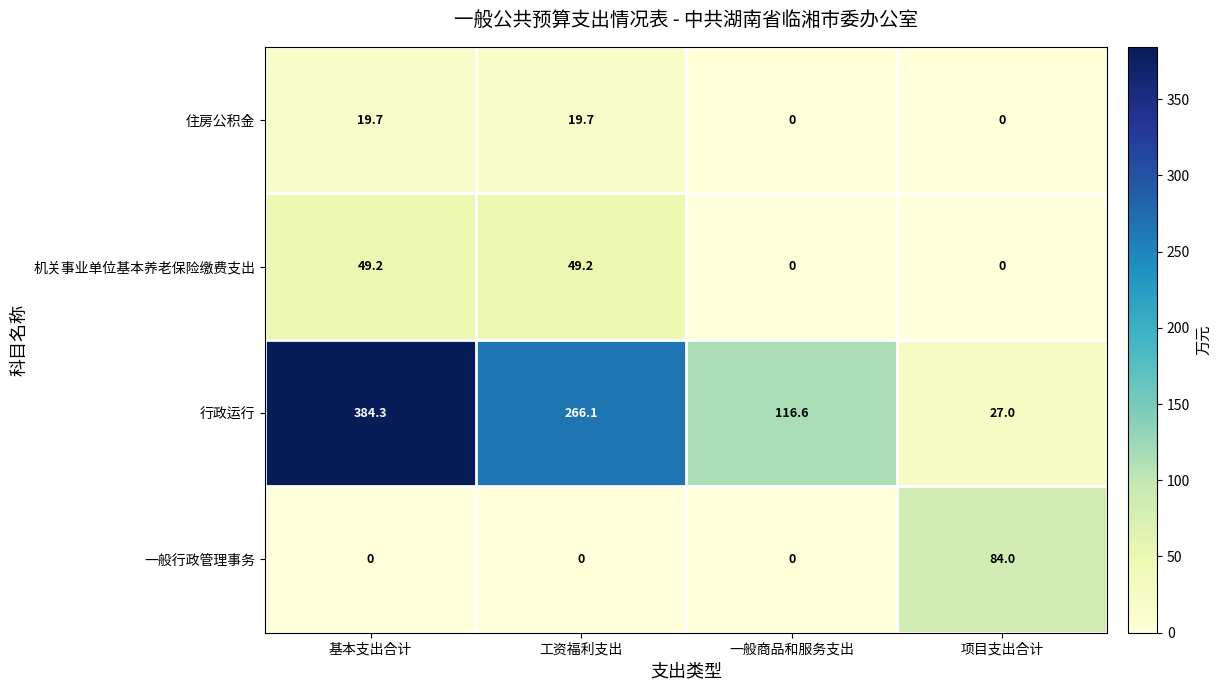

The 机关事业单位基本养老保险缴费支出 series shows 0.0 at 项目支出合计. True or false?

True